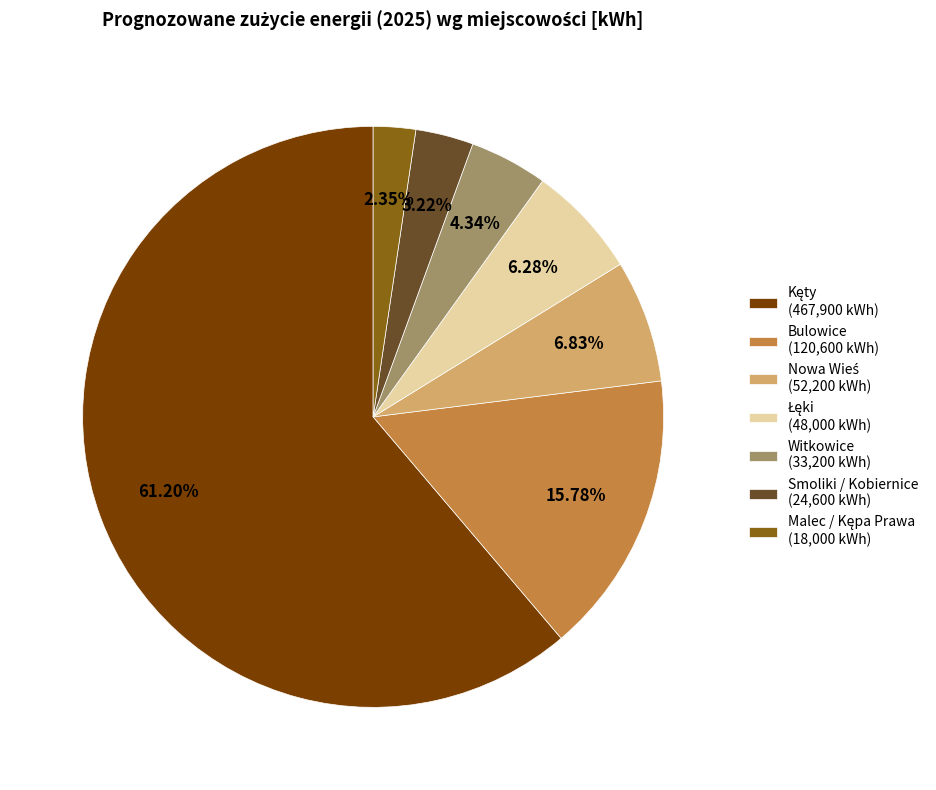

How much of the chart is everything except Smoliki / Kobiernice?

96.8%